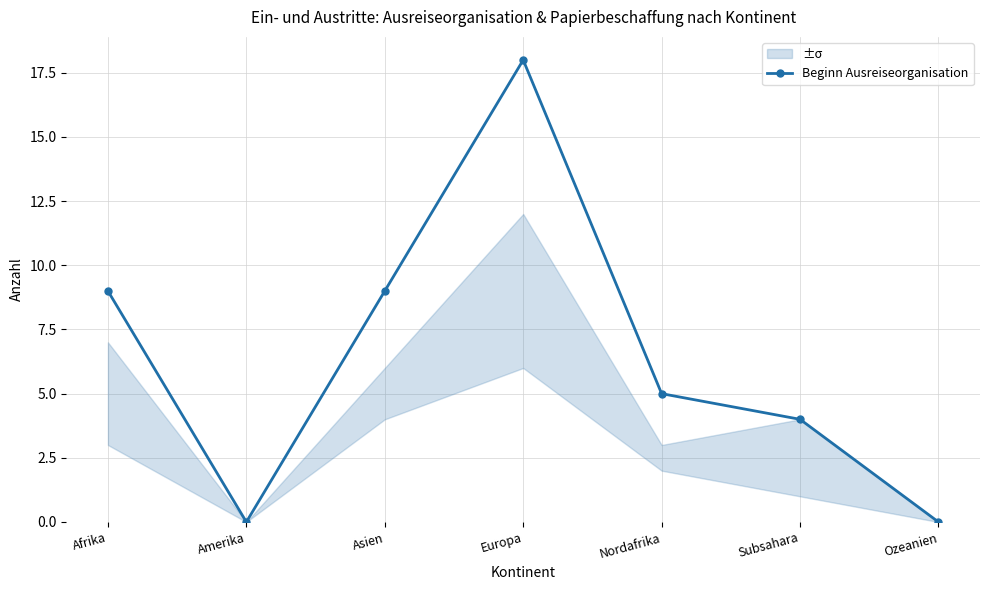

What is the change in value from Afrika to Subsahara?

-5